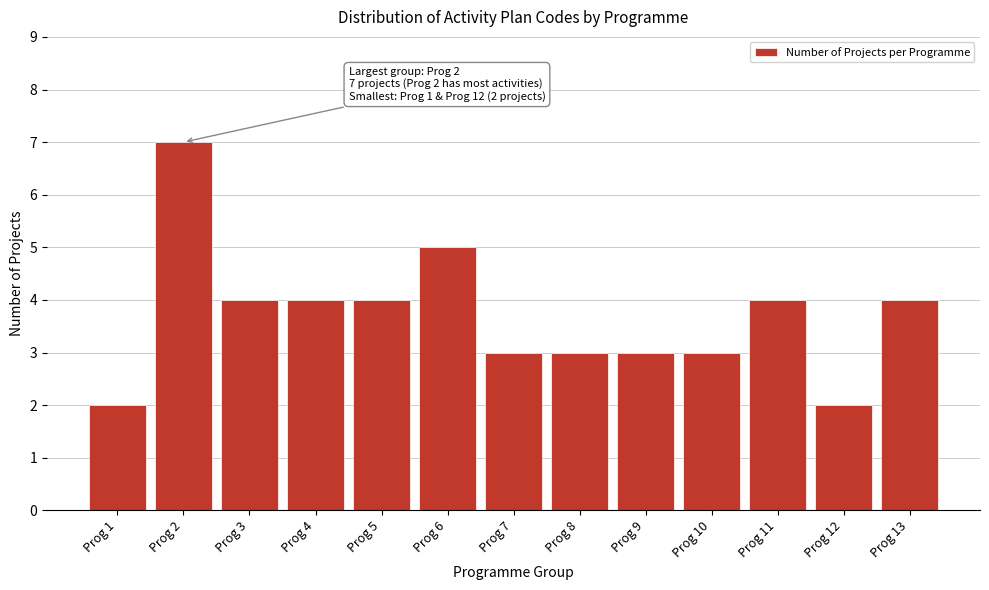

Reading right to left, transcribe all the data shown in this chart.

Prog 13=4	Prog 12=2	Prog 11=4	Prog 10=3	Prog 9=3	Prog 8=3	Prog 7=3	Prog 6=5	Prog 5=4	Prog 4=4	Prog 3=4	Prog 2=7	Prog 1=2